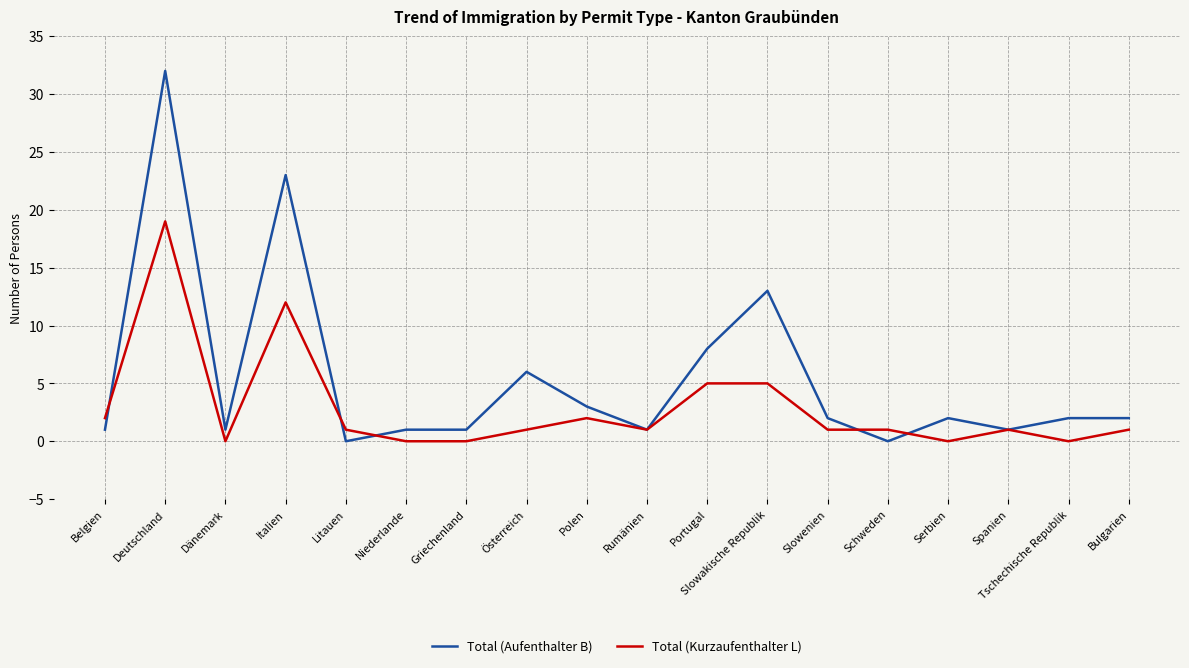

At which category is the sum across all series the highest?

Deutschland